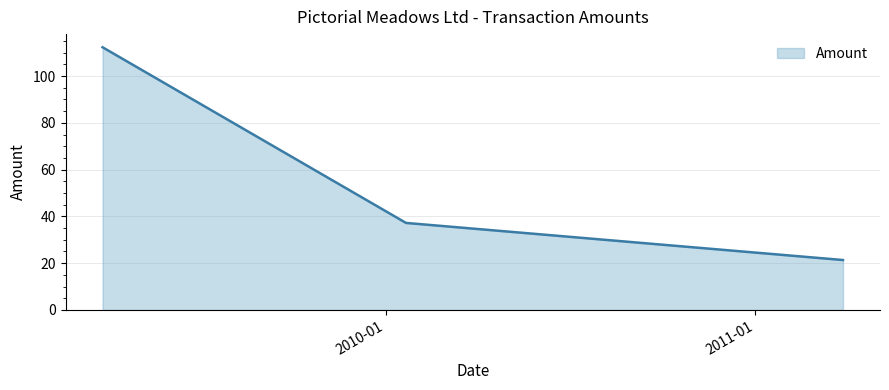

What is the difference between the maximum and second lowest values?

75.1